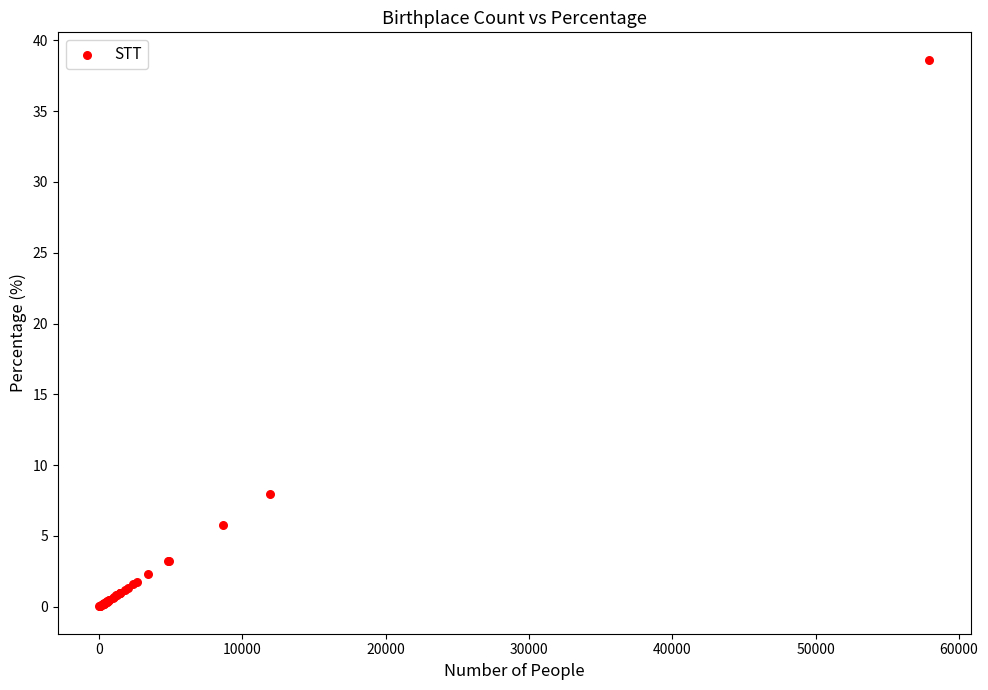

What Y value in the scatter plot is closest to 19?

7.9